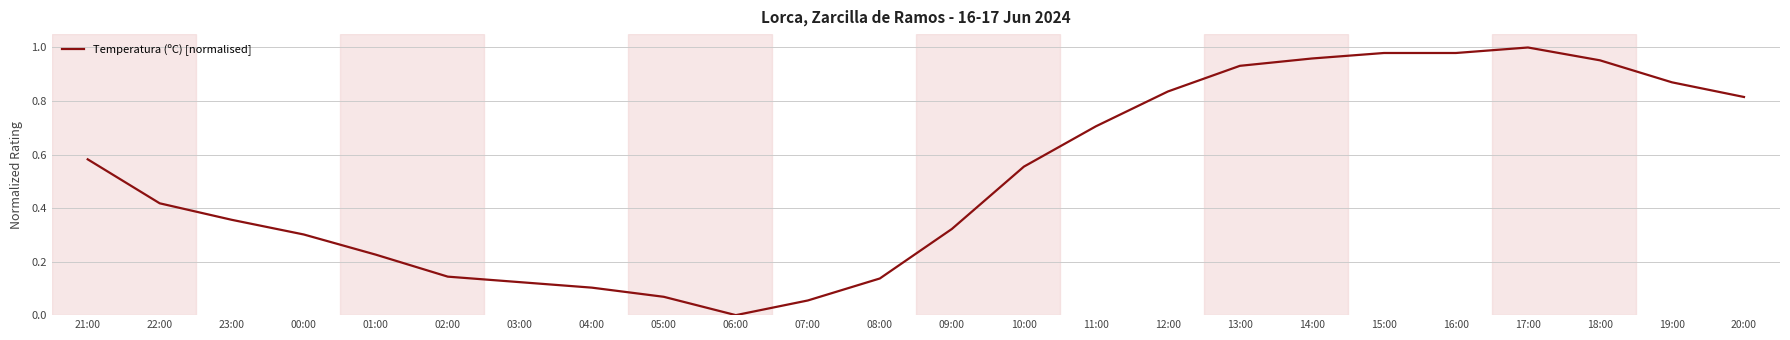

Which label corresponds to the smallest value in the chart?

06:00